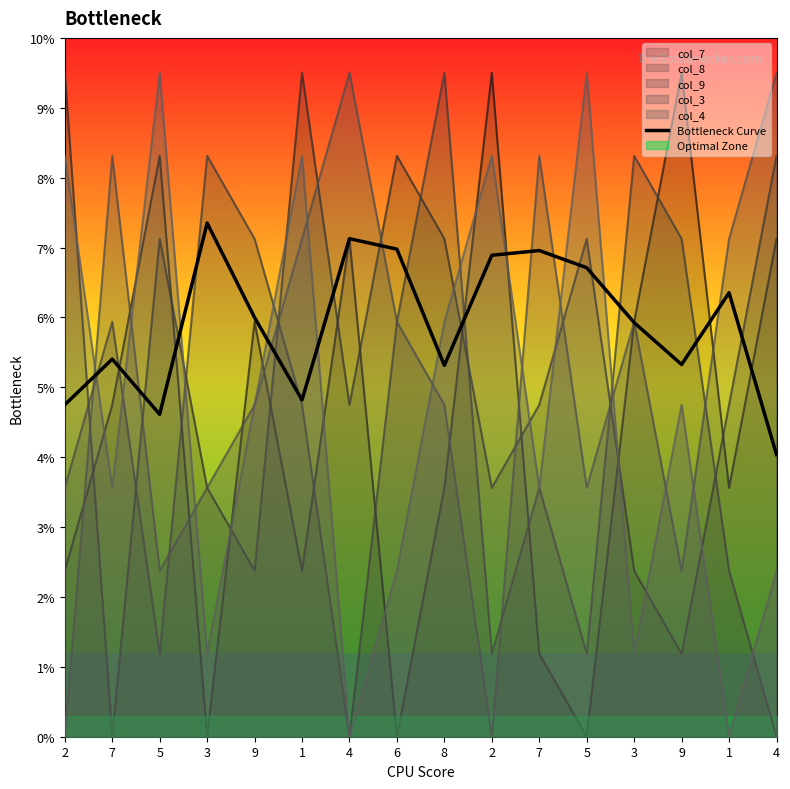

What is the average value?

5.9